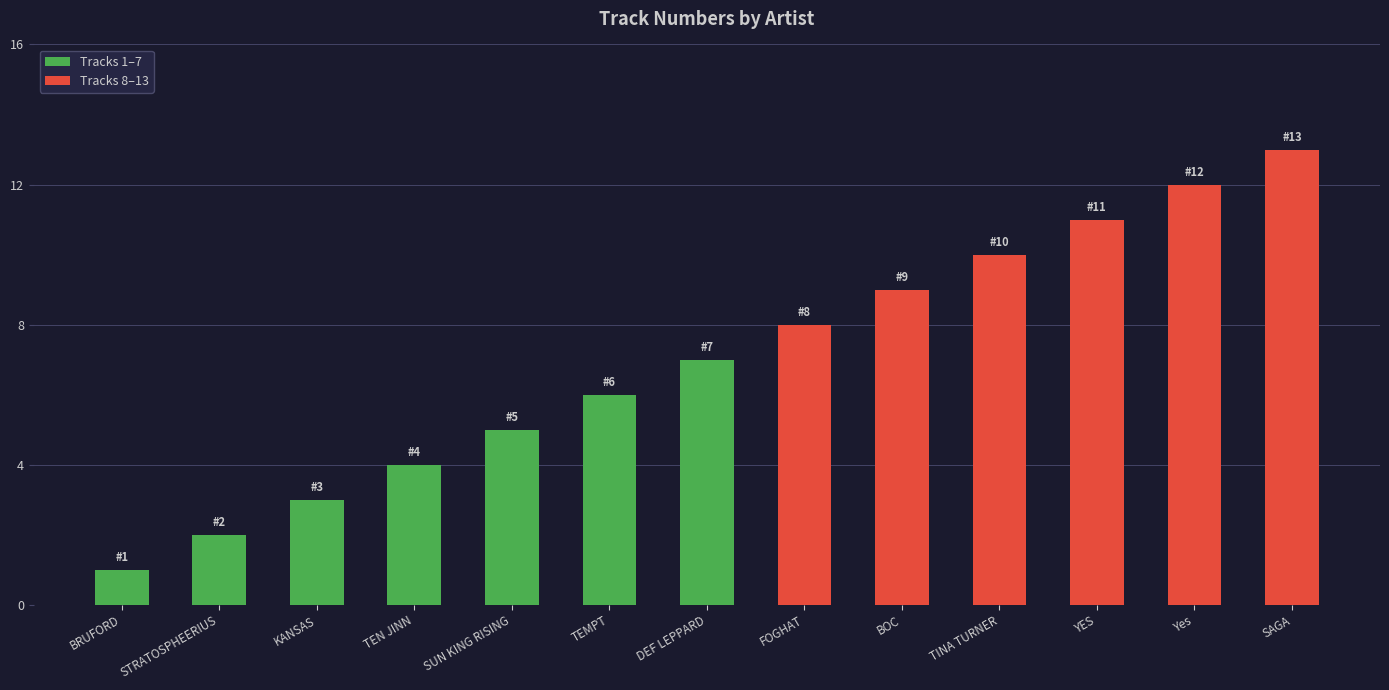

Read the value at SUN KING RISING.

5